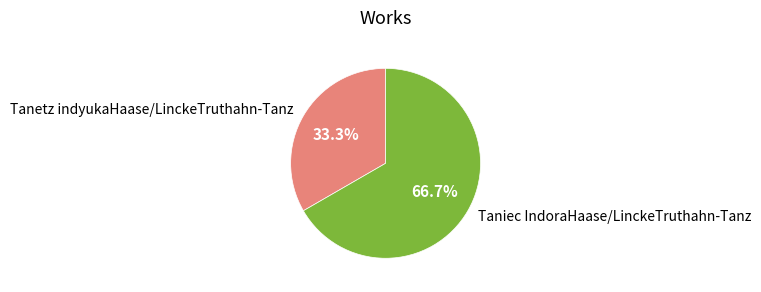

Which category accounts for the majority?

Taniec IndoraHaase/LinckeTruthahn-Tanz